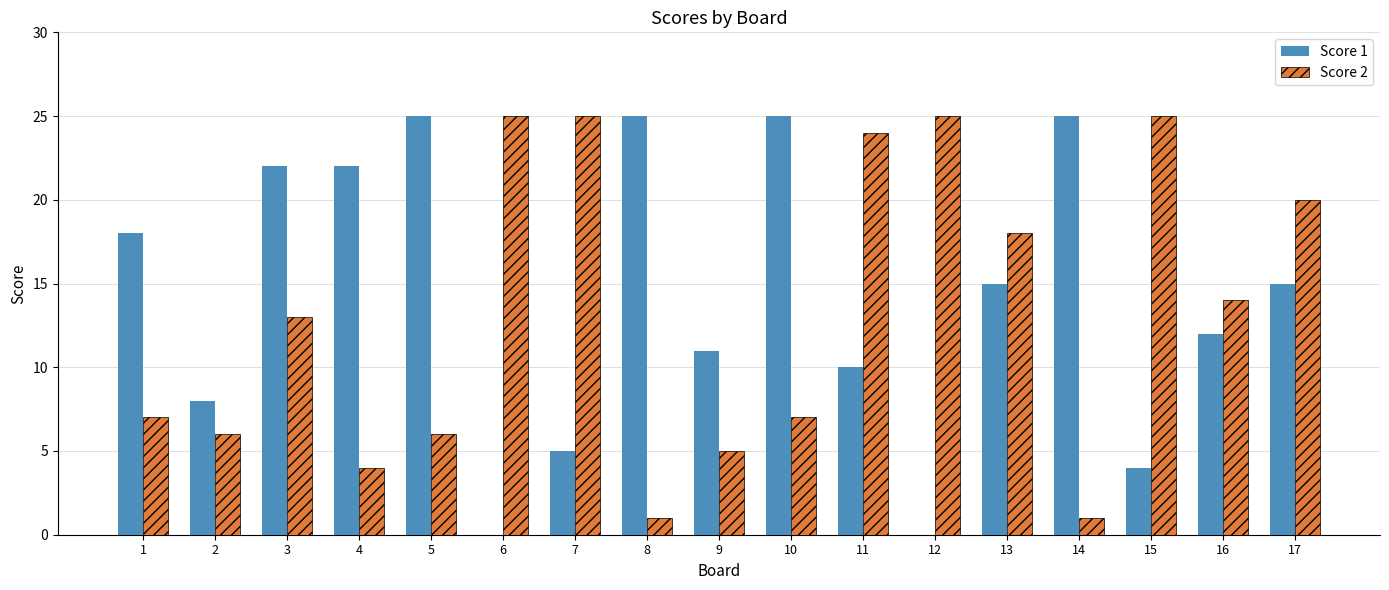

Are the bars horizontal?

No